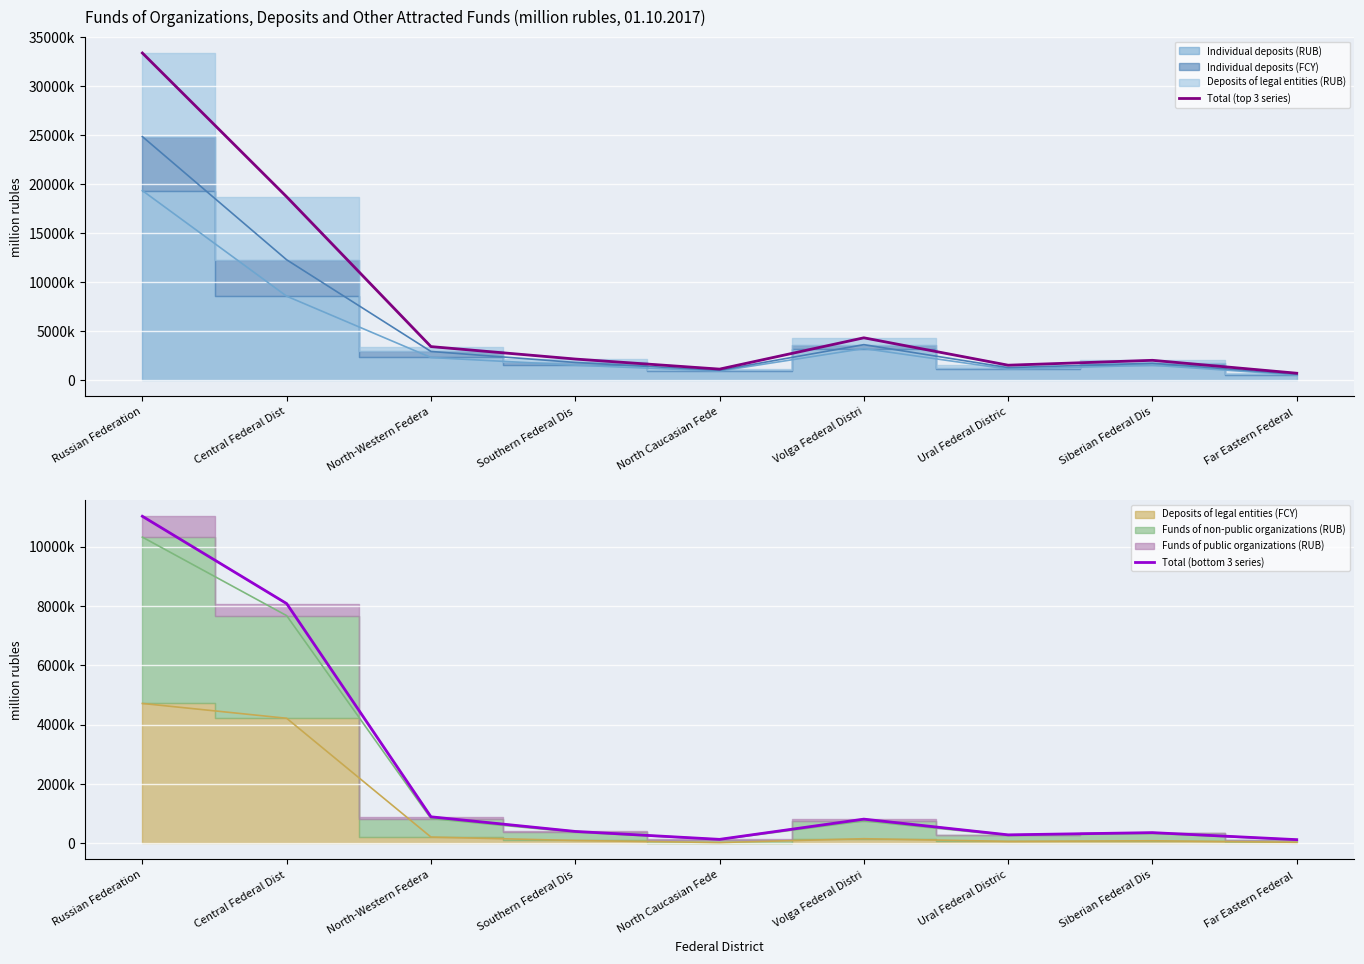

What is the value of the Total (top 3 series) point at the 9th from the left?

680000